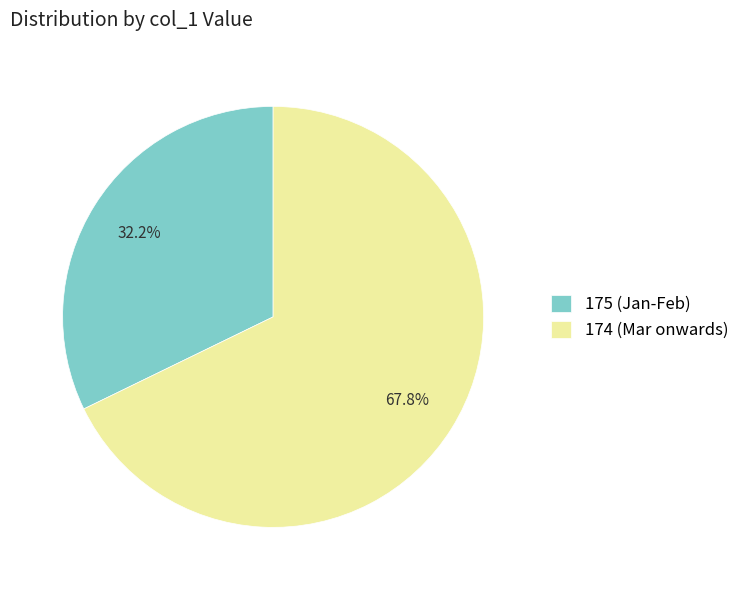

Is there a majority slice in this chart?

Yes